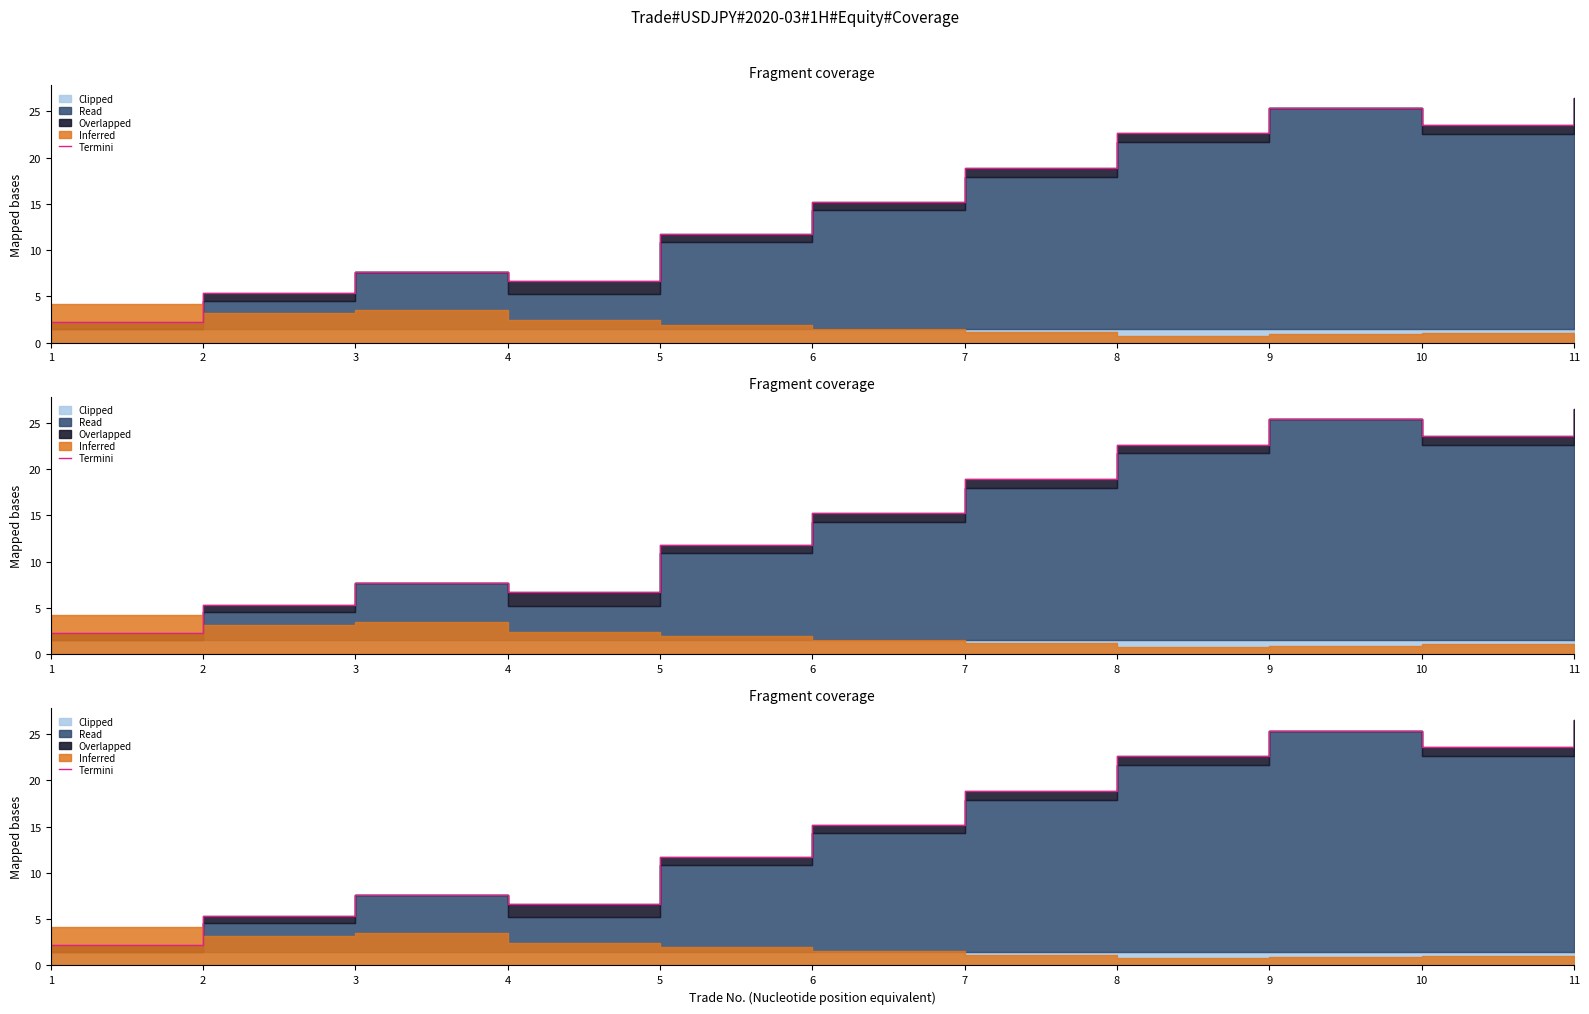

Reading left to right, extract all data points from this chart.

1=2.3	2=5.3	3=7.7	4=6.7	5=11.7	6=15.2	7=18.9	8=22.6	9=25.4	10=23.6	11=26.5